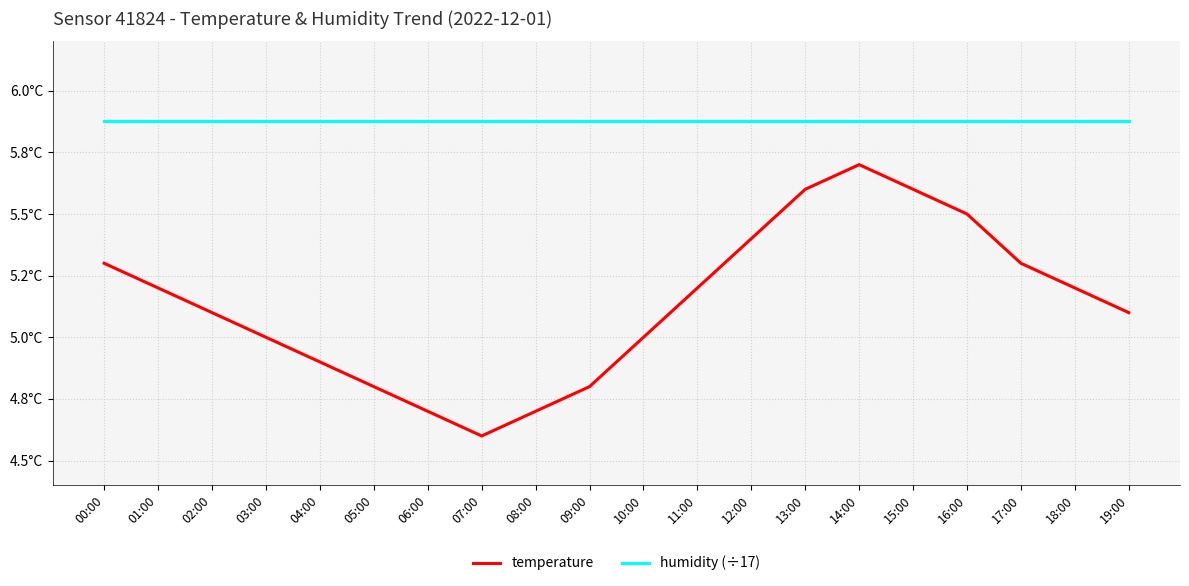

Where is temperature nearest to the value 5?

03:00